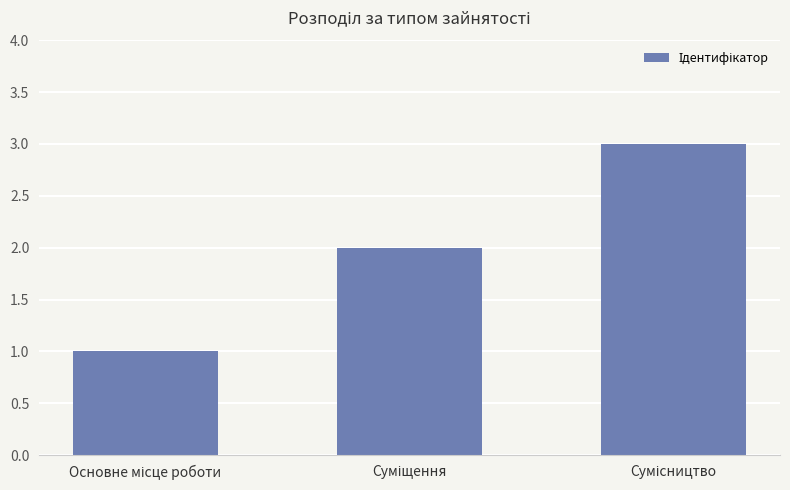

What is the greatest value displayed?

3